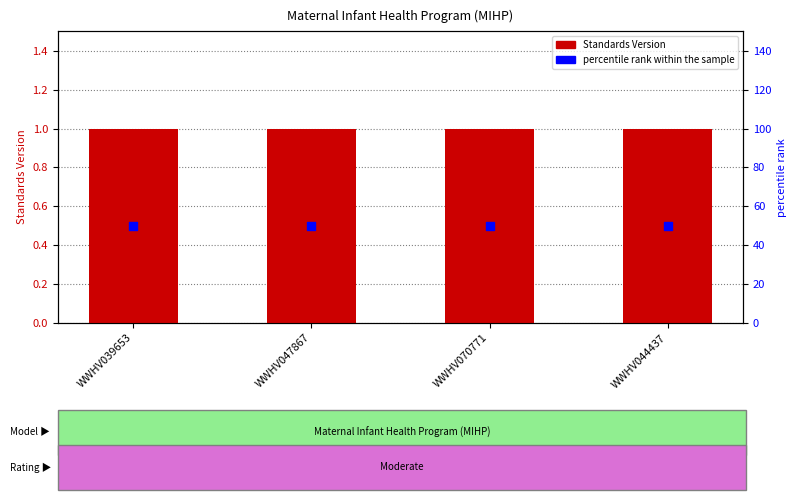

What are all the series names shown in the legend?

Standards Version, percentile rank within the sample